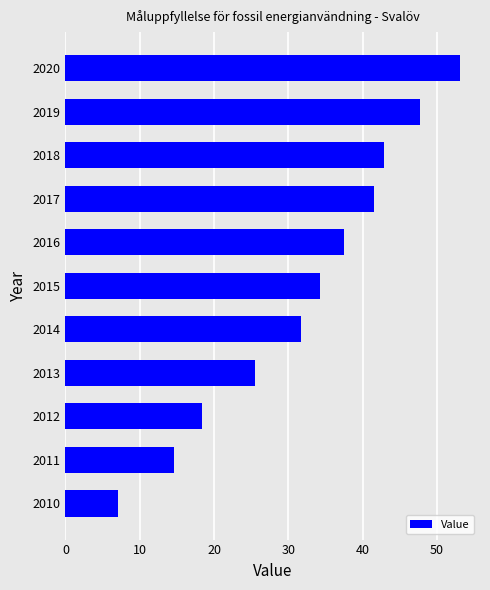

Between 2020 and 2014, which is larger?

2020